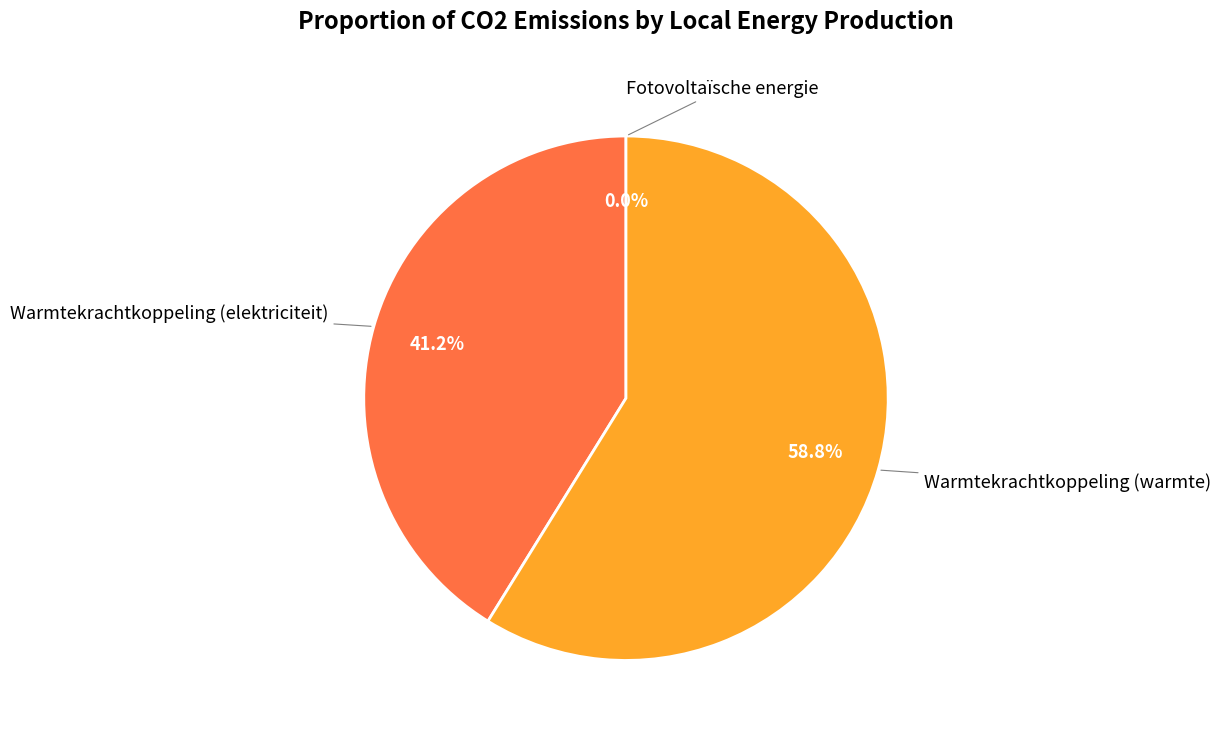

What percentage is the Warmtekrachtkoppeling (elektriciteit) slice, to the nearest percent?

41%